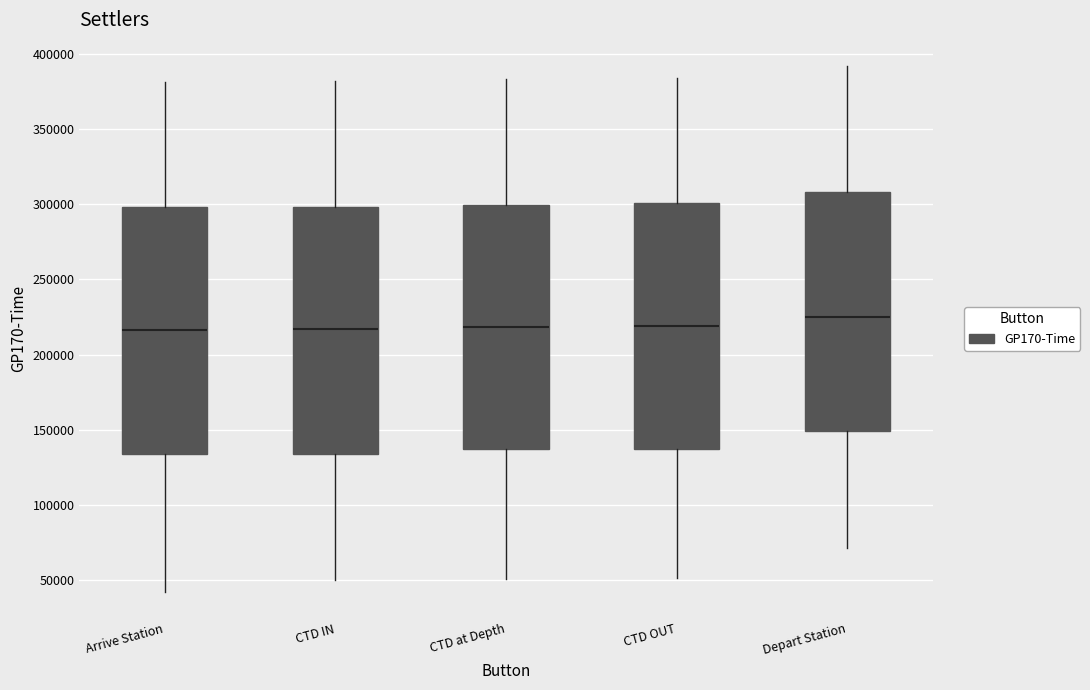

Reading left to right, read every box against the y-axis: the position of its median line, the range the box covers, and the ends of its whiskers. The values are not printed on the chart, so give them approximately, as read against the axis.

Arrive Station: median 215000, box 135000 to 300000, whiskers 40000 to 380000
CTD IN: median 215000, box 135000 to 300000, whiskers 50000 to 380000
CTD at Depth: median 220000, box 135000 to 300000, whiskers 50000 to 385000
CTD OUT: median 220000, box 140000 to 300000, whiskers 50000 to 385000
Depart Station: median 225000, box 150000 to 310000, whiskers 70000 to 390000